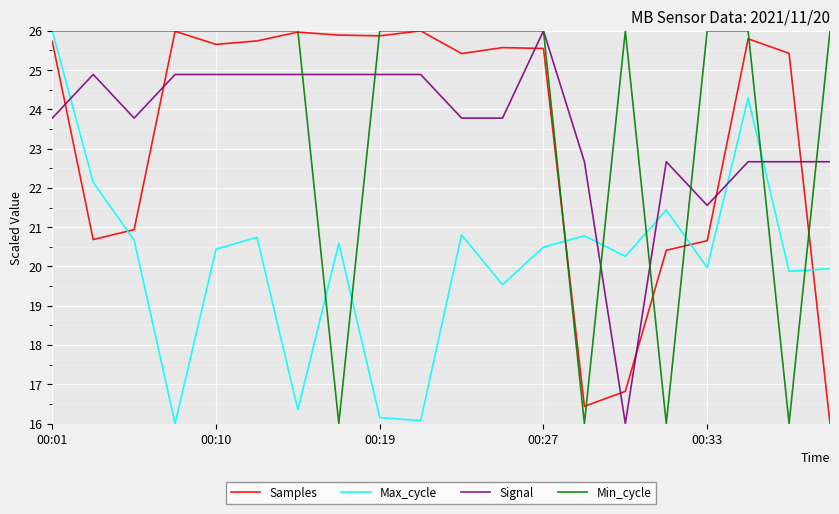

What is the minimum value for Signal?

16.0